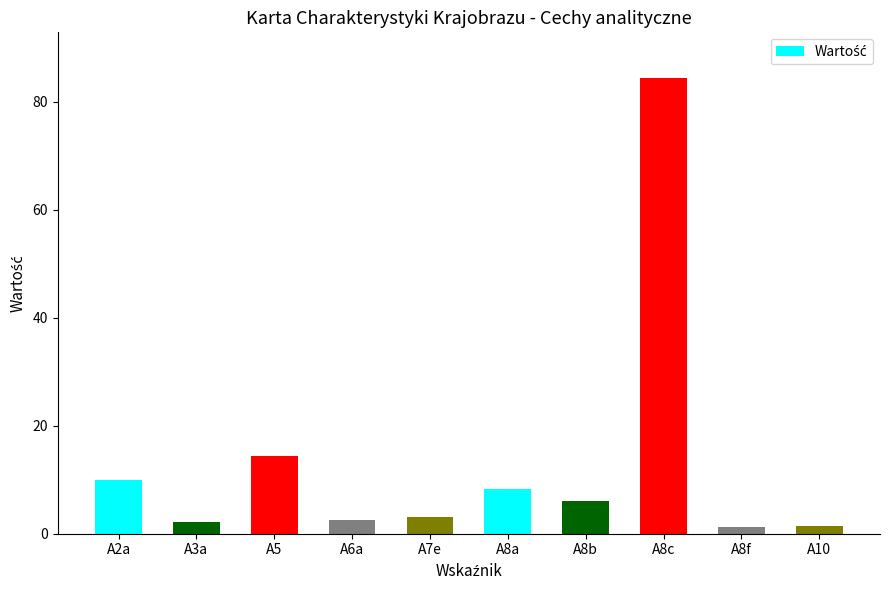

What is the difference between the second highest and second lowest values?

13.0